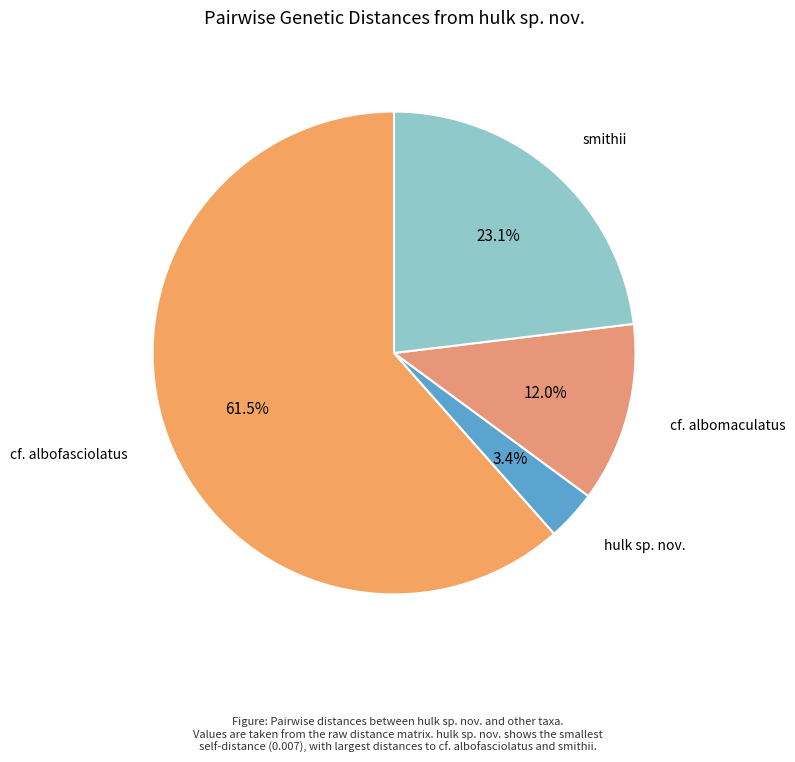

How many segments does this pie chart have?

4